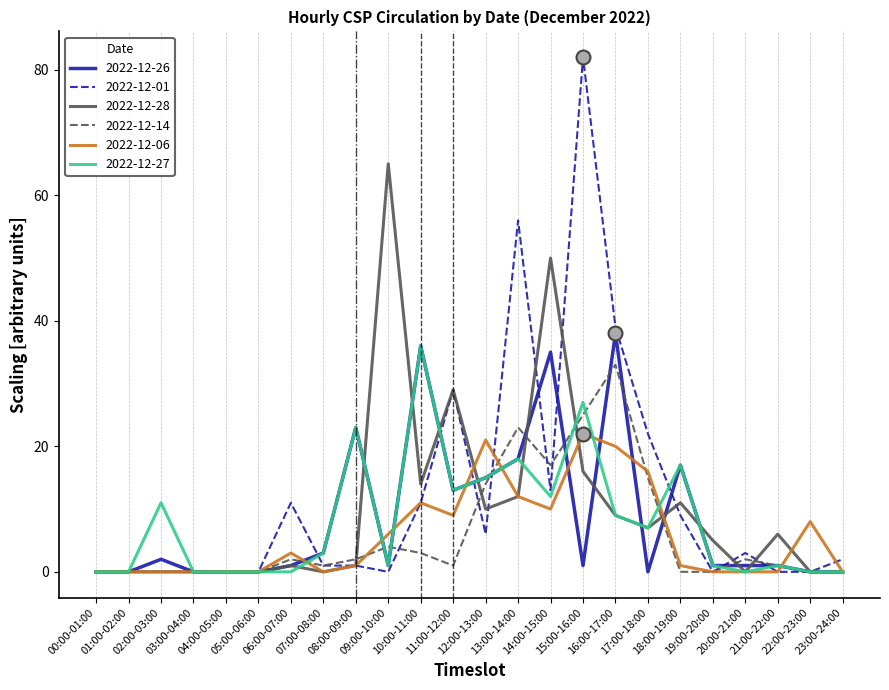

What are all the series names shown in the legend?

2022-12-26, 2022-12-01, 2022-12-28, 2022-12-14, 2022-12-06, 2022-12-27